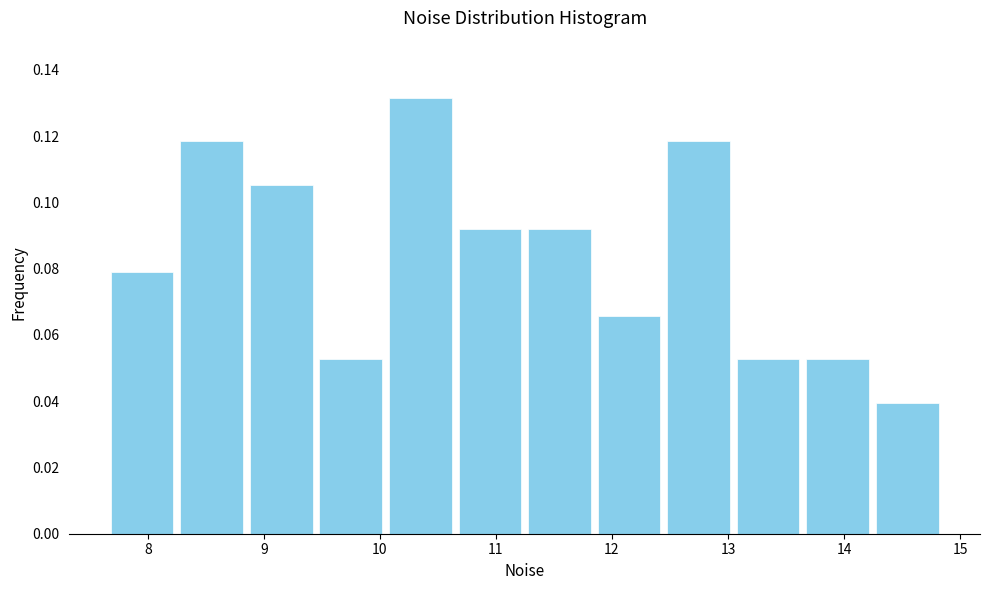

Which range on the x-axis has the tallest bar?

10.0 to 10.6